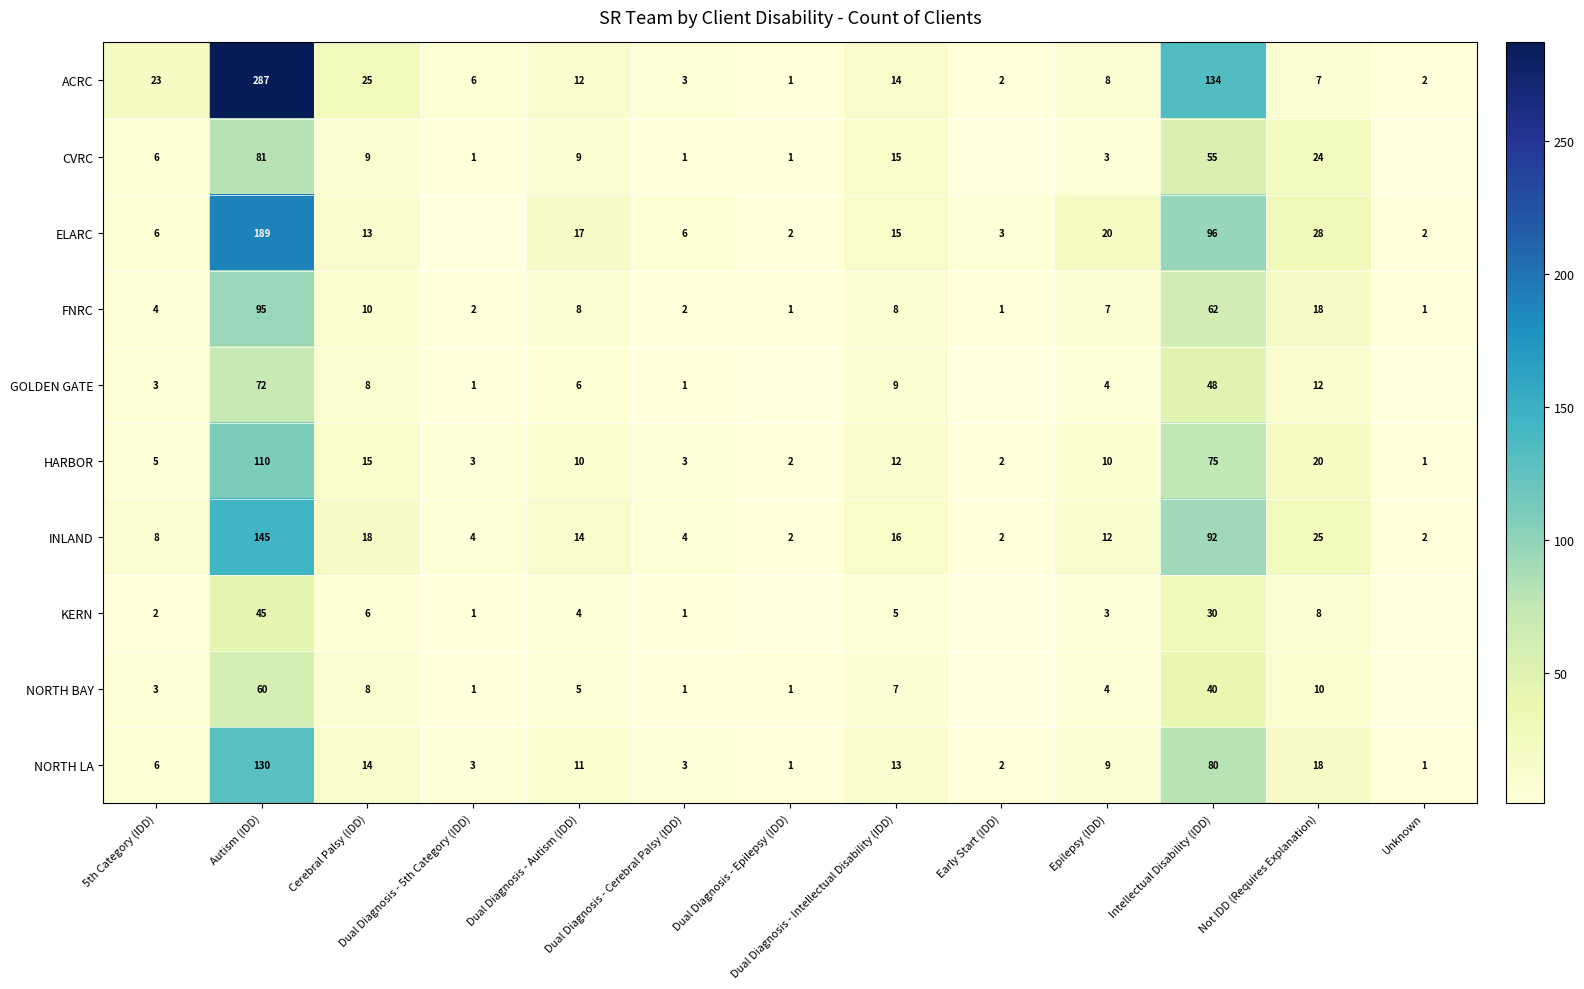

What is the difference between the highest and lowest values at Not IDD (Requires Explanation)?

21